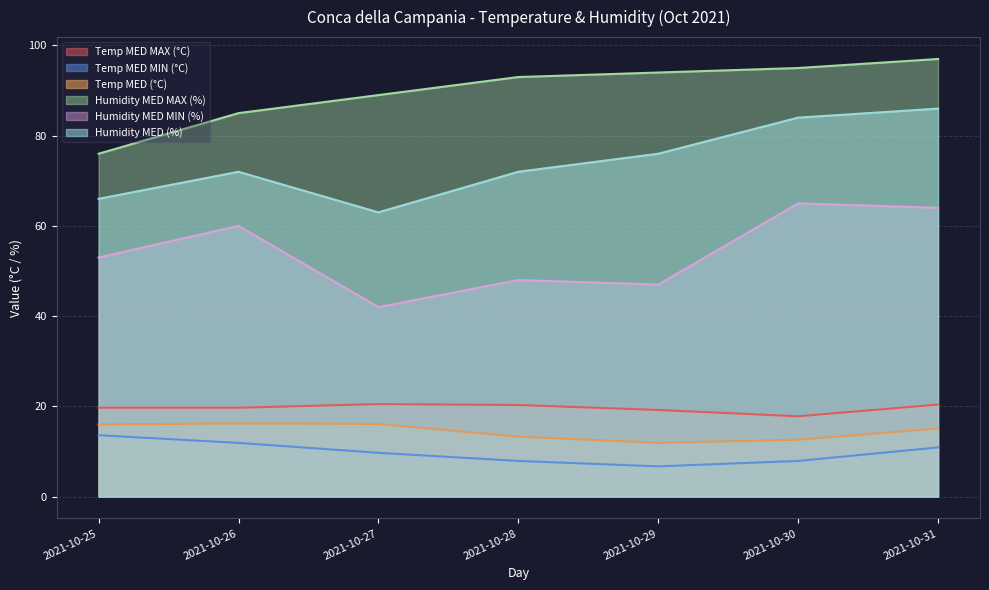

What is the value of the Humidity MED MIN (%) point at the 5th from the left?

47.0